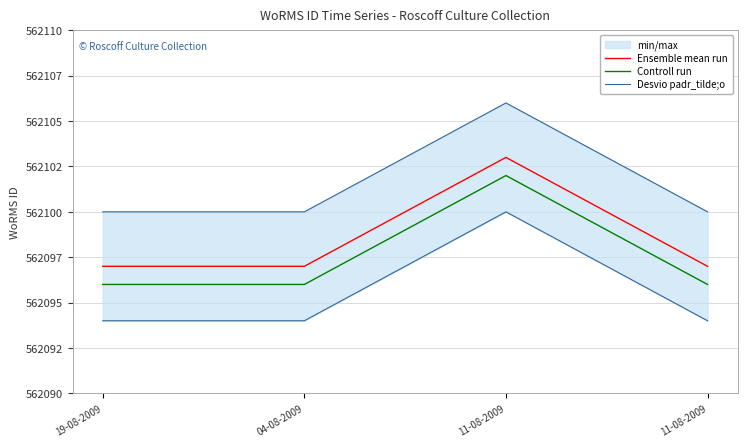

Where is the first local maximum for Controll run?

11-08-2009